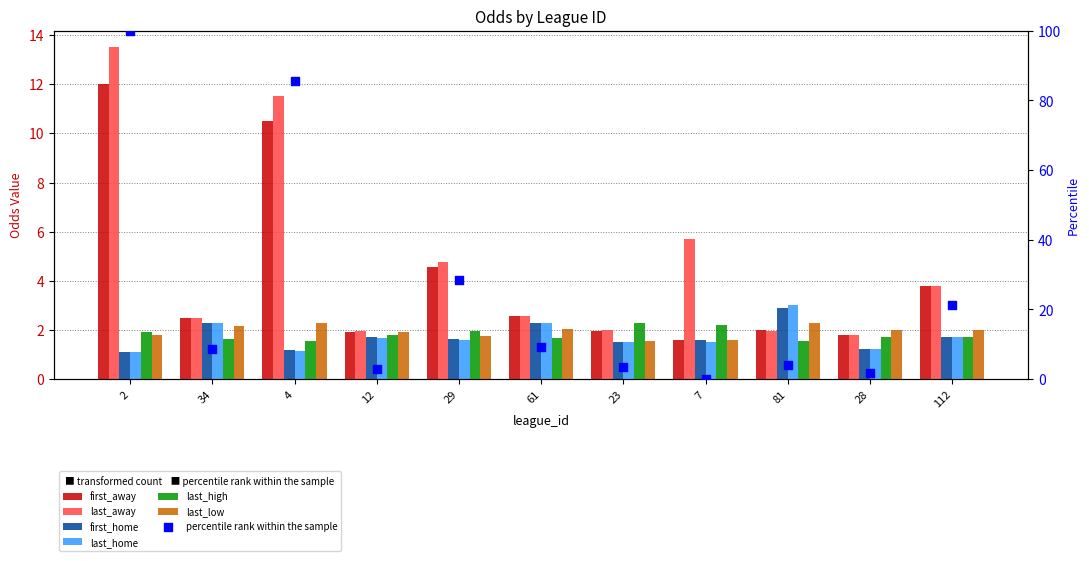

What are all the series names shown in the legend?

first_away, last_away, first_home, last_home, last_high, last_low